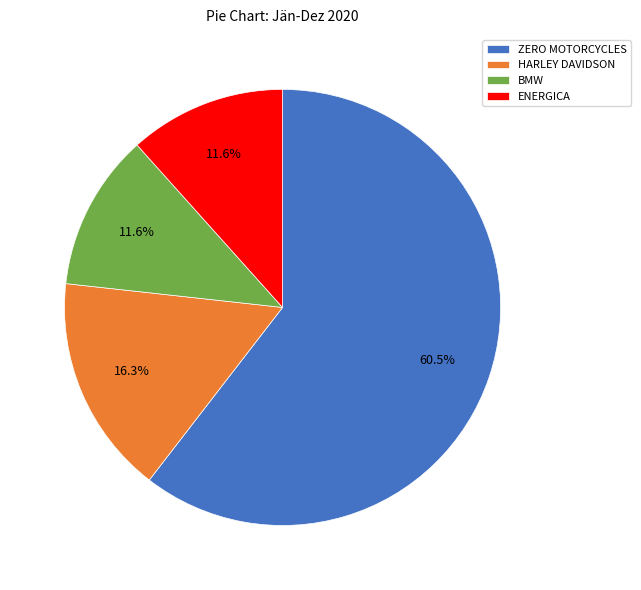

What is the total percentage of HARLEY DAVIDSON and ENERGICA?

27.9%